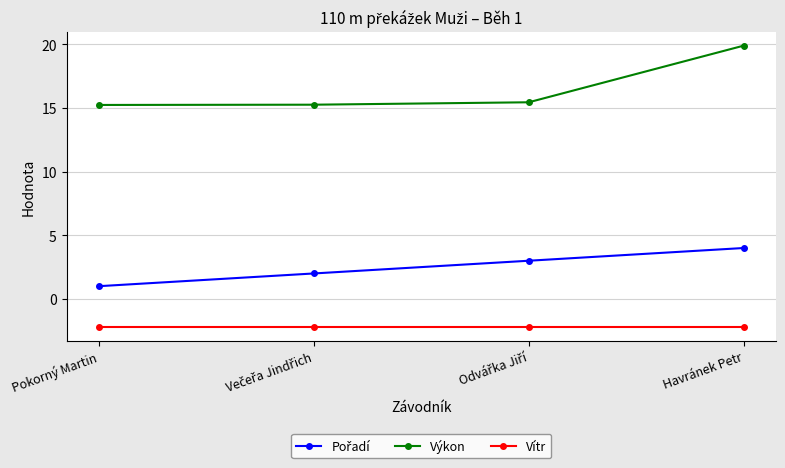

What is the average value of the Vítr series?

-2.2